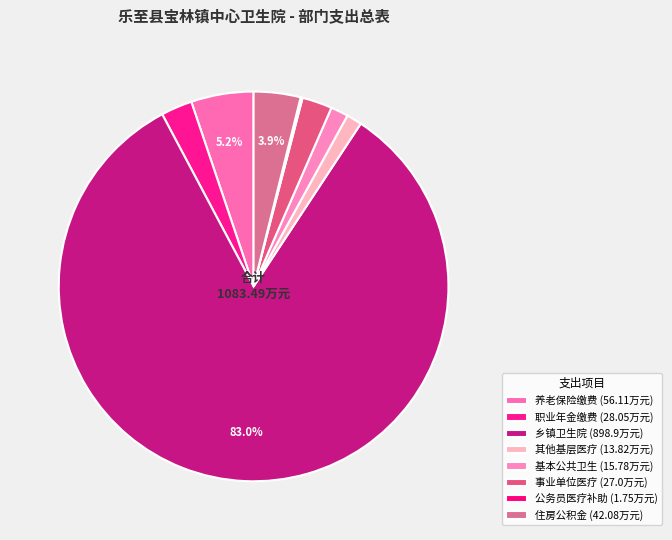

What is the majority slice?

乡镇卫生院